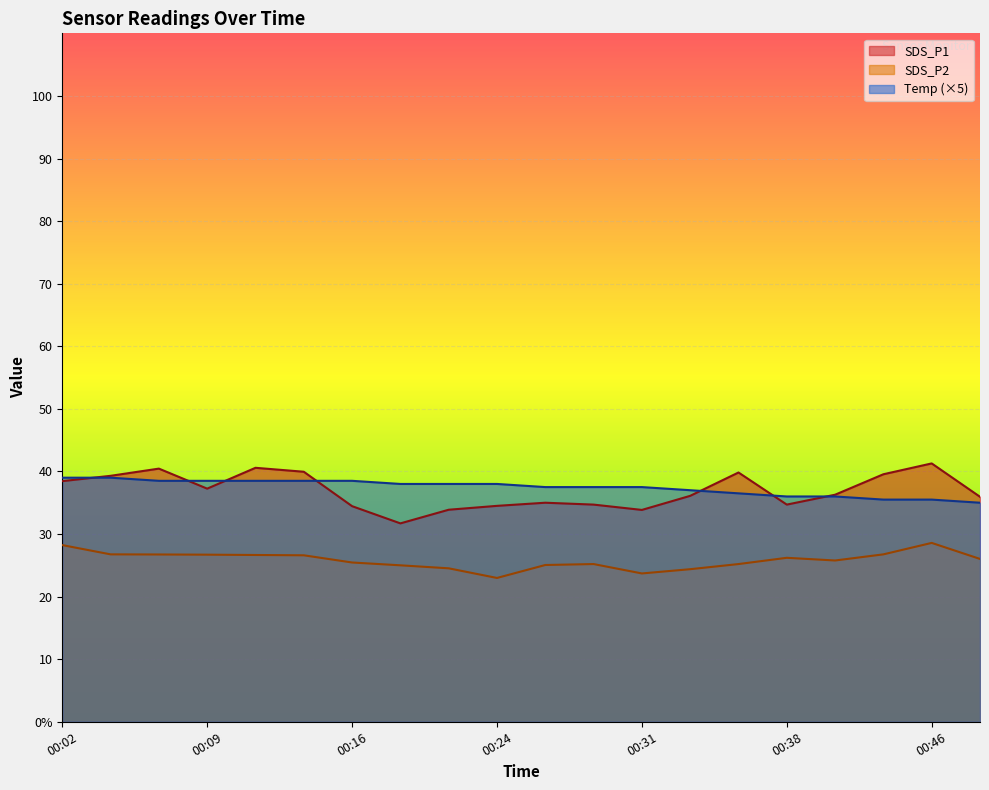

What is the sum of all SDS_P2 values?

516.5